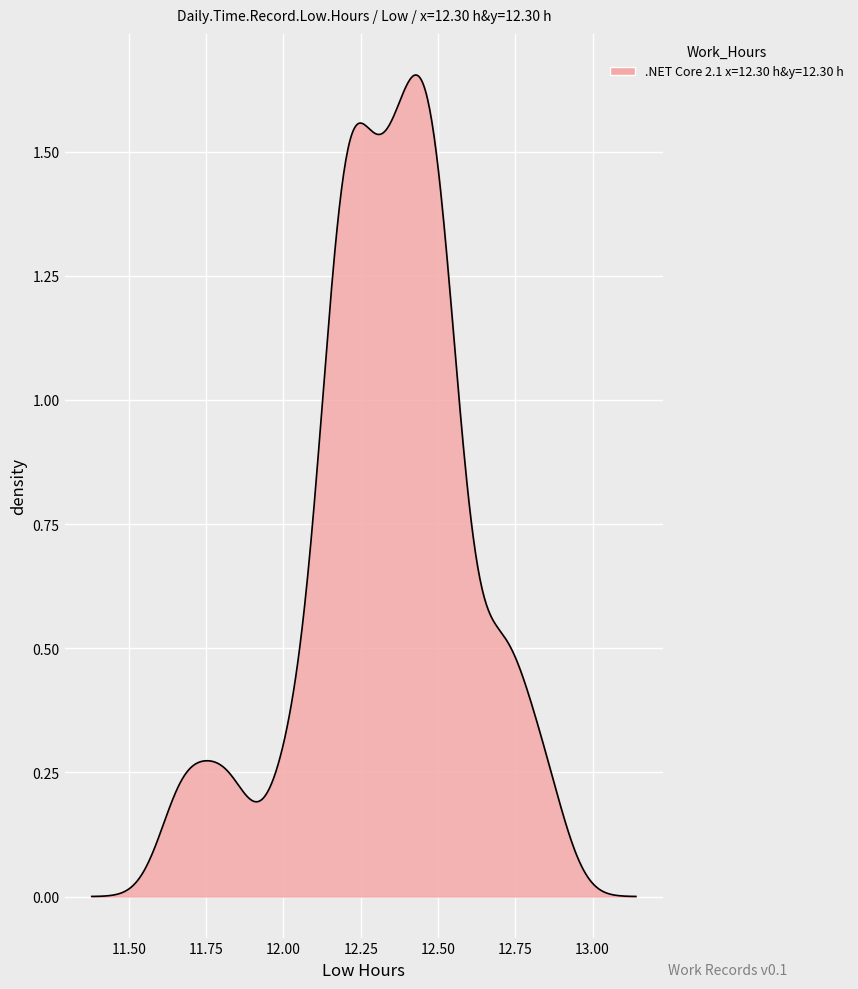

Does the chart display data point markers on the line(s)?

No